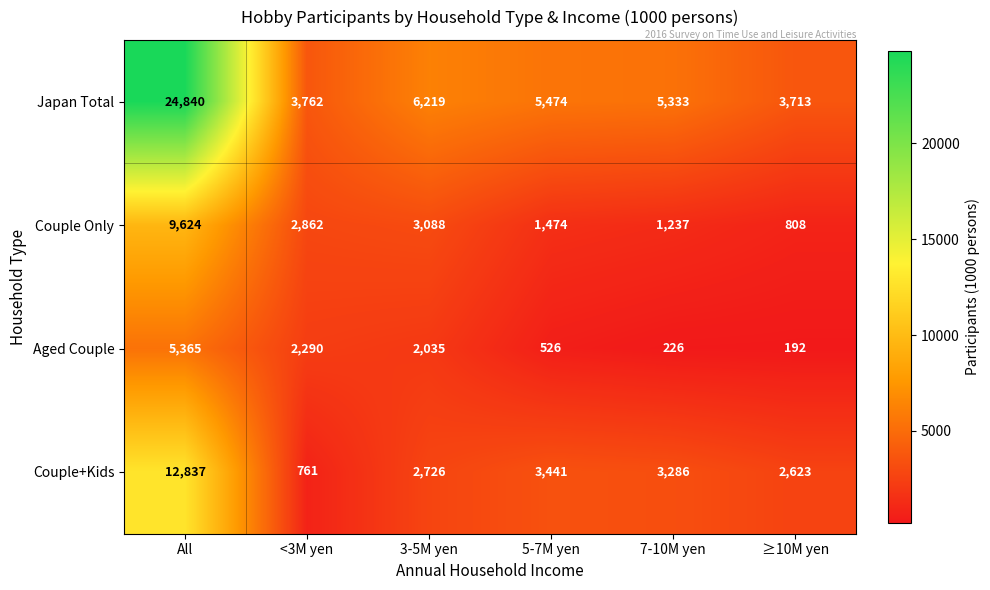

List the series in order of their overall mean, lowest first.

Aged Couple, Couple Only, Couple+Kids, Japan Total